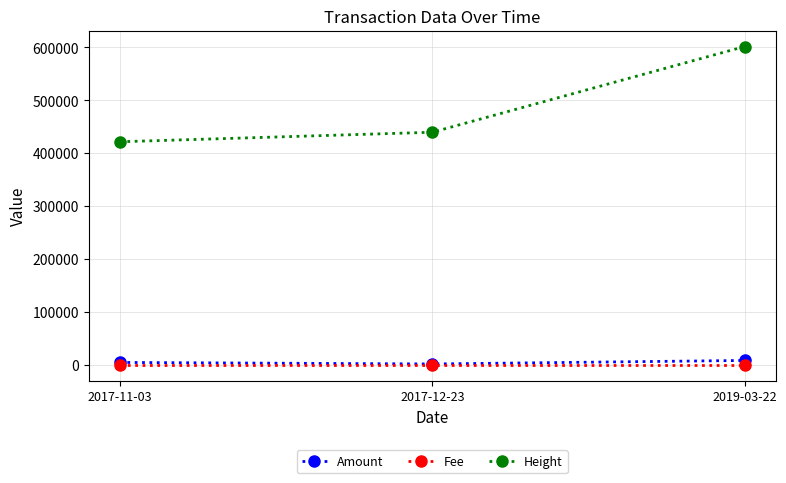

At how many categories does at least one series exceed 523195?

1